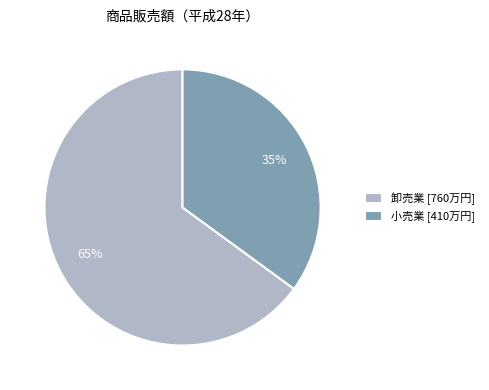

What is the ratio of the value at 卸売業 [760万円] to the value at 小売業 [410万円]?

1.9